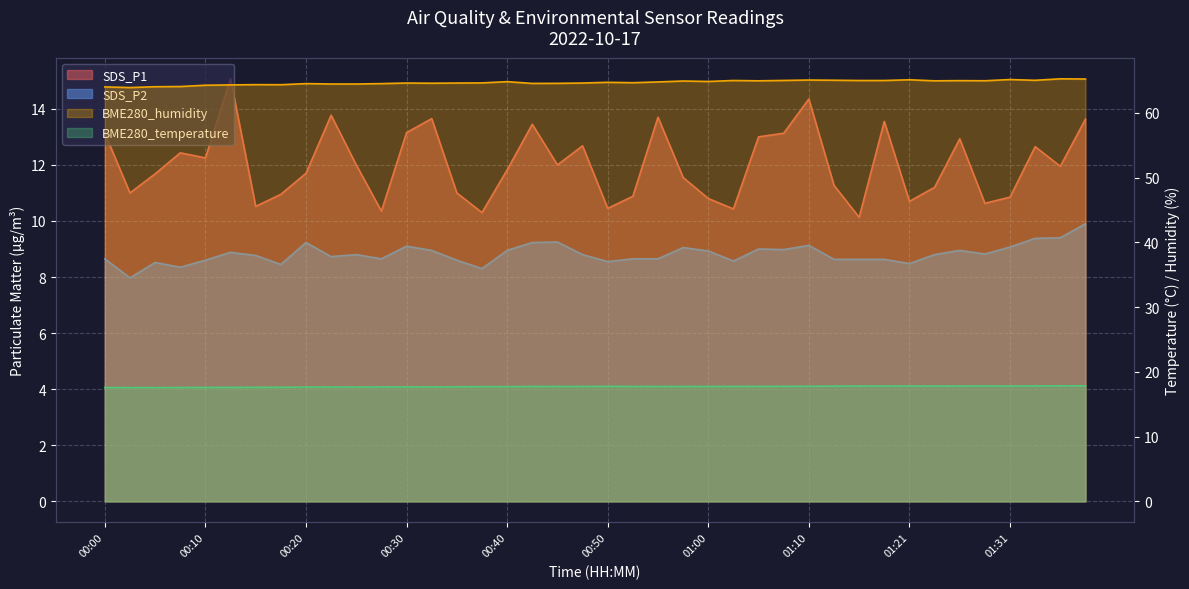

What is the value of the SDS_P1 point at the 24th from the left?

11.6